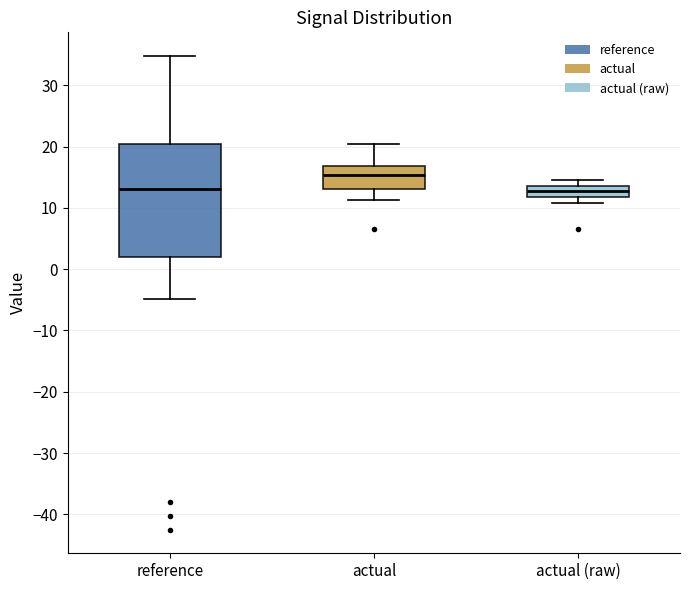

Comparing the boxes themselves (not the whiskers), which one is the tallest?

reference